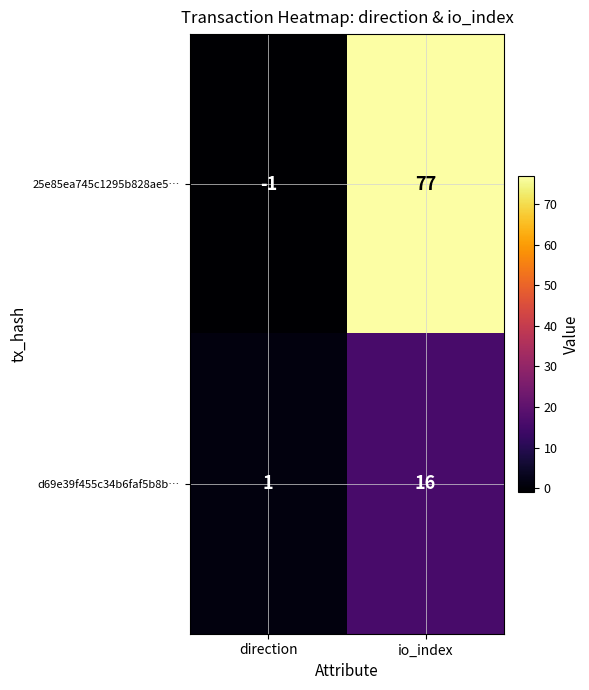

How many values in 25e85ea745c1295b828ae5… are below zero?

1